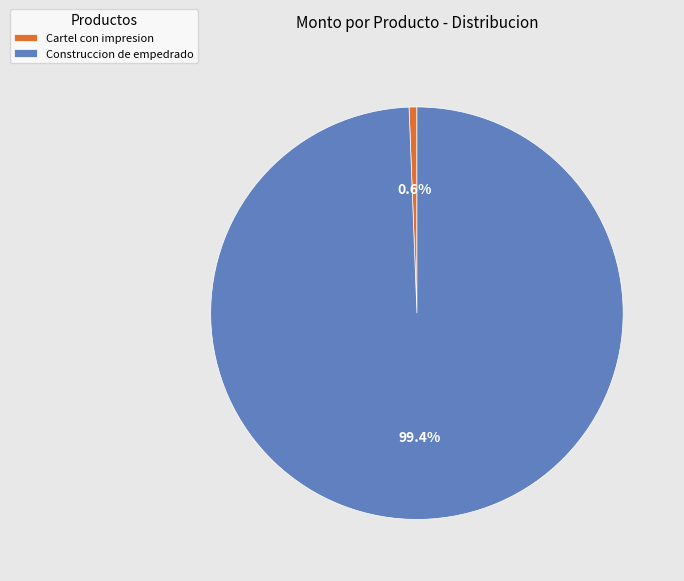

Combined, do Cartel con impresion and Construccion de empedrado account for over 50%?

Yes